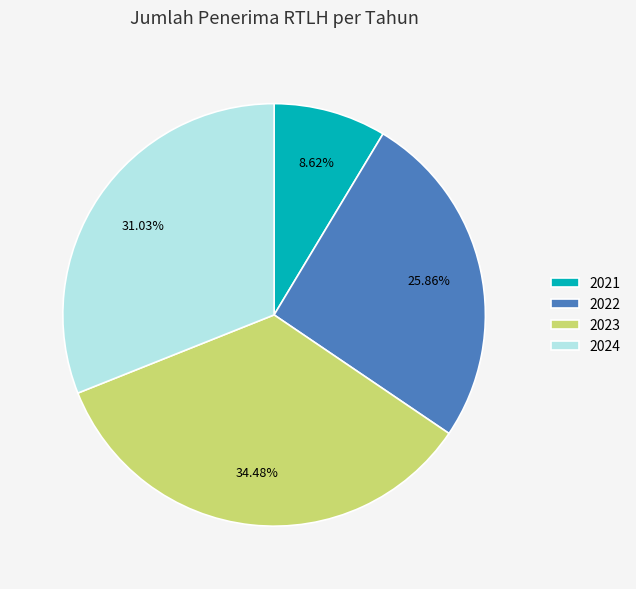

To the nearest percent, what percentage of the pie is 2021?

9%